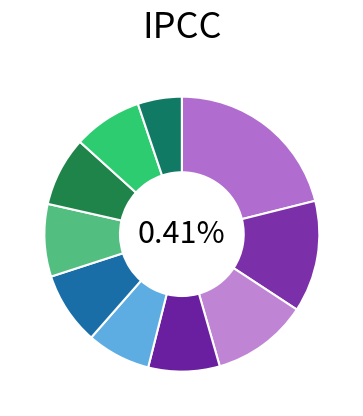

Combined, what portion of the pie is pct75 and pct55?

16.7%